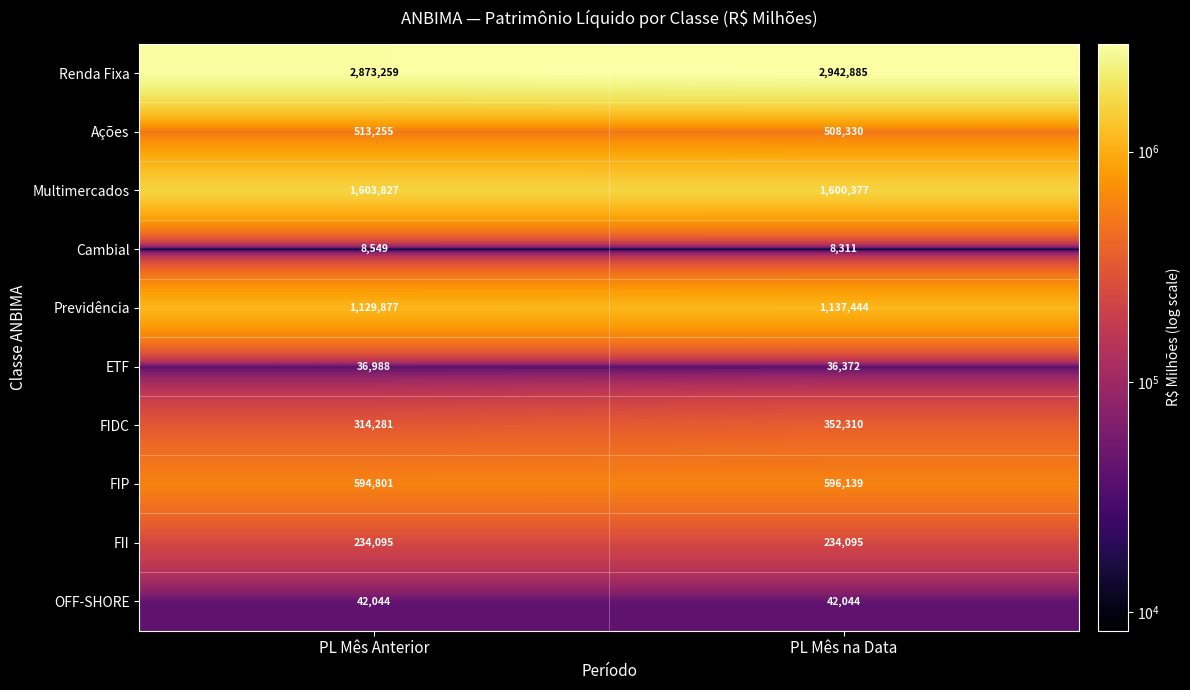

How many categories are shown in the chart?

2